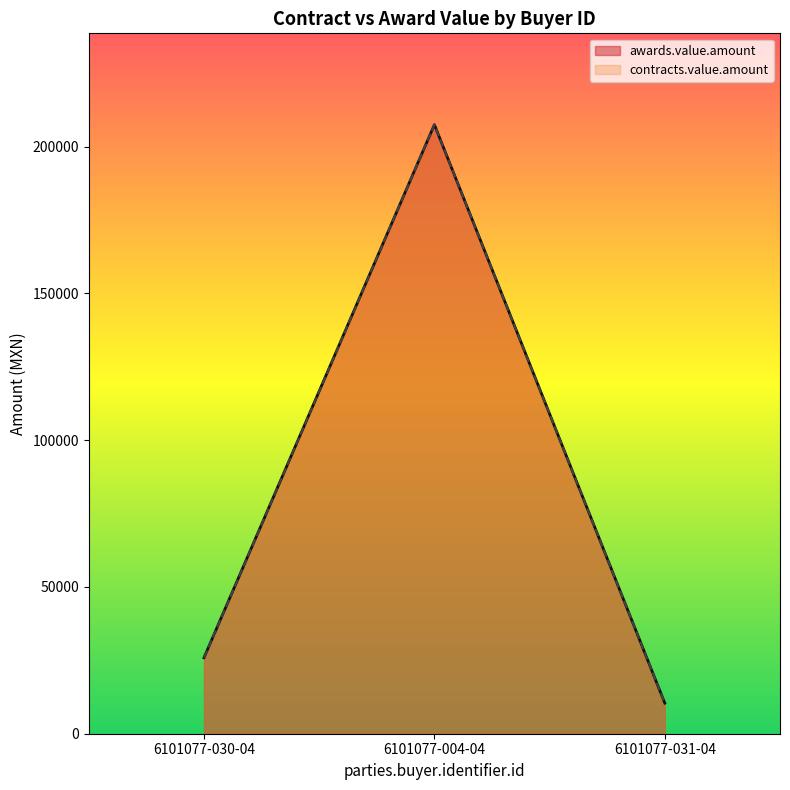

Does the chart display data point markers on the line(s)?

No